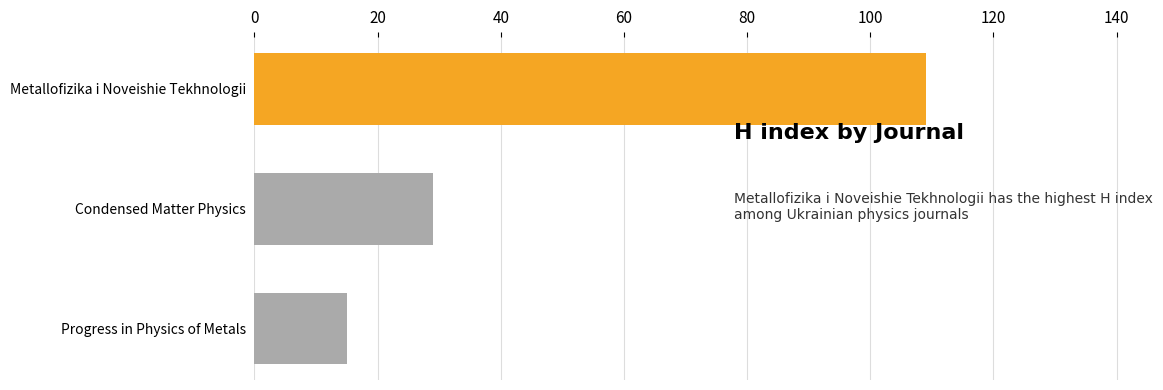

Rank the categories by value from highest to lowest.

Metallofizika i Noveishie Tekhnologii, Condensed Matter Physics, Progress in Physics of Metals